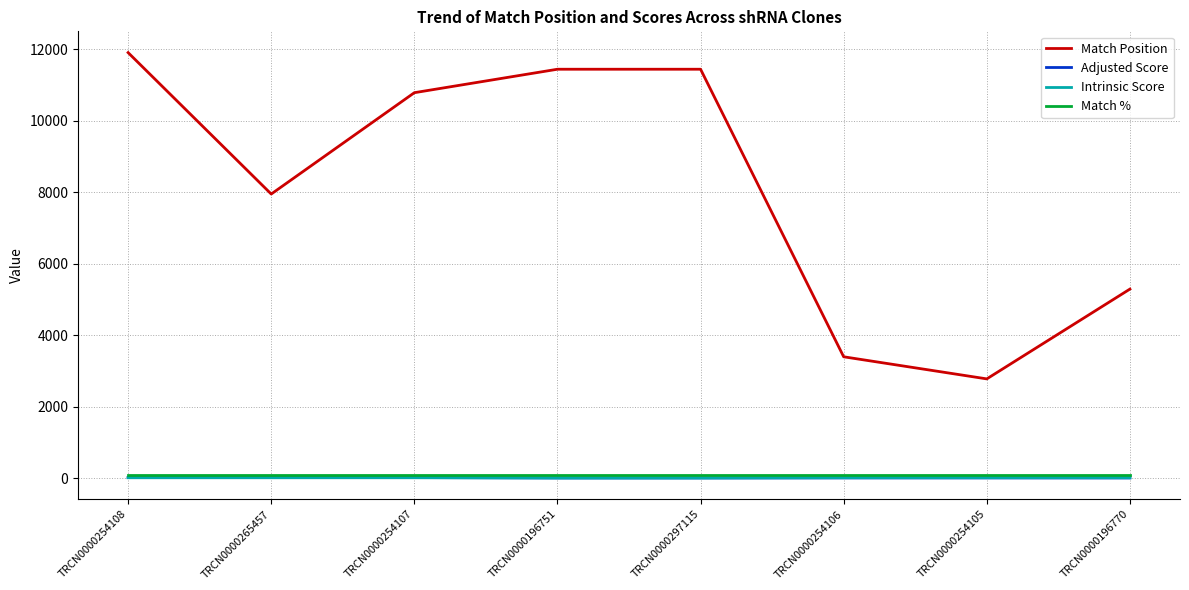

At which category does Match Position reach its first local valley?

TRCN0000265457